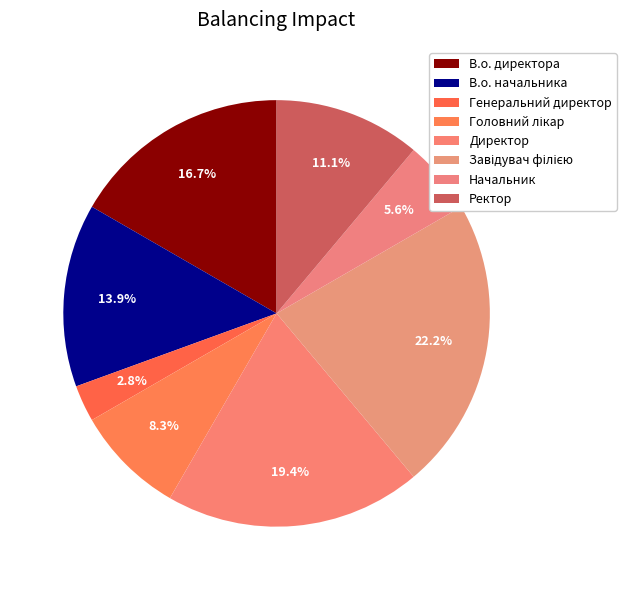

How many slices are in this pie chart?

8